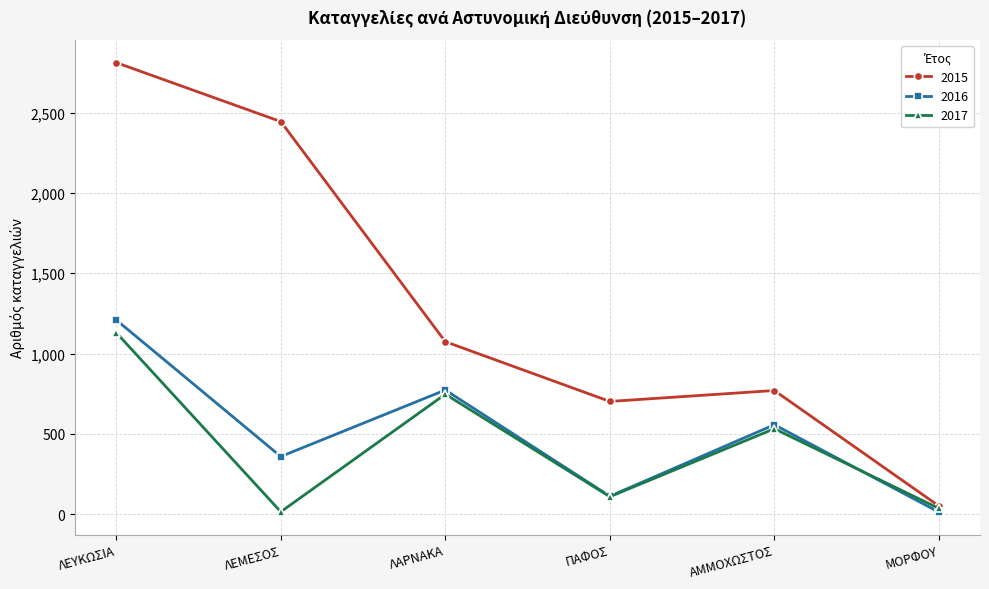

What is the label of the 1st point from the right?

ΜΟΡΦΟΥ